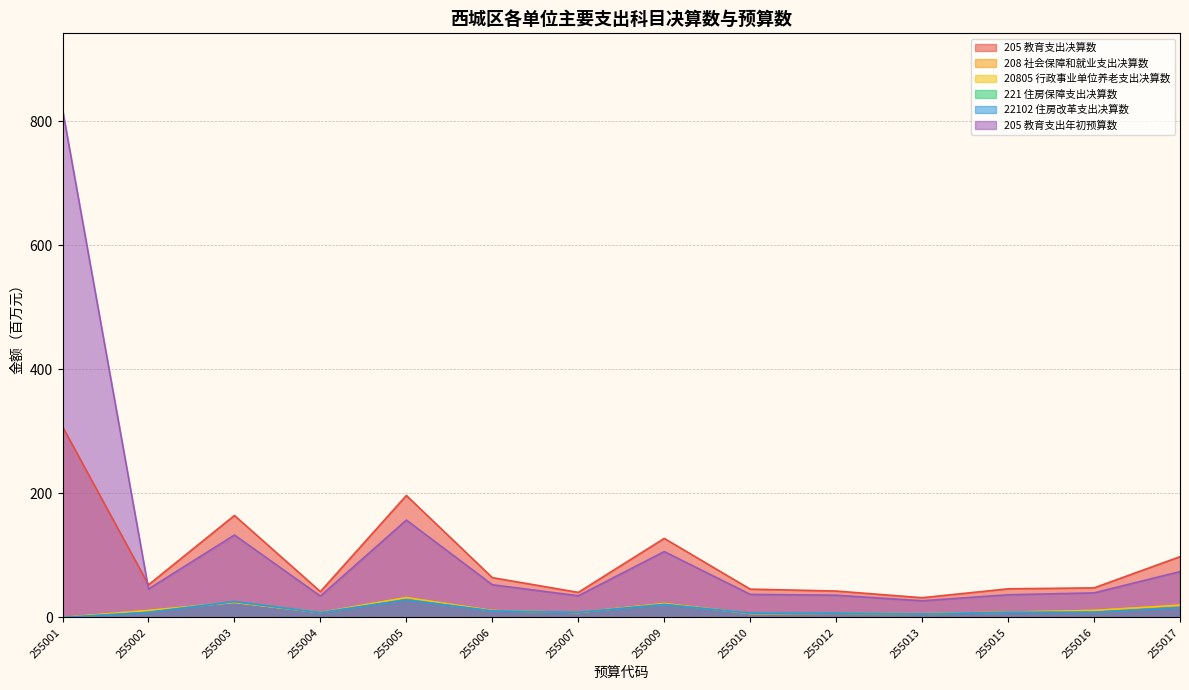

Is the value of 205 教育支出年初预算数 at 255002 greater than the value of 22102 住房改革支出决算数 at 255016?

Yes